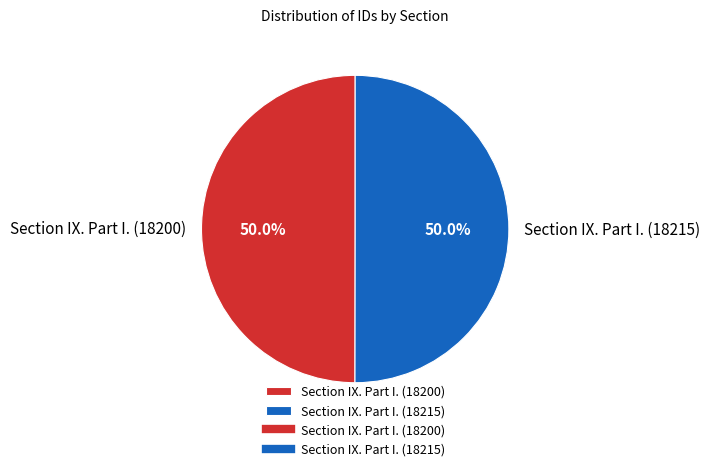

Is it true that Section IX. Part I. (18200) is 38% of the pie?

False